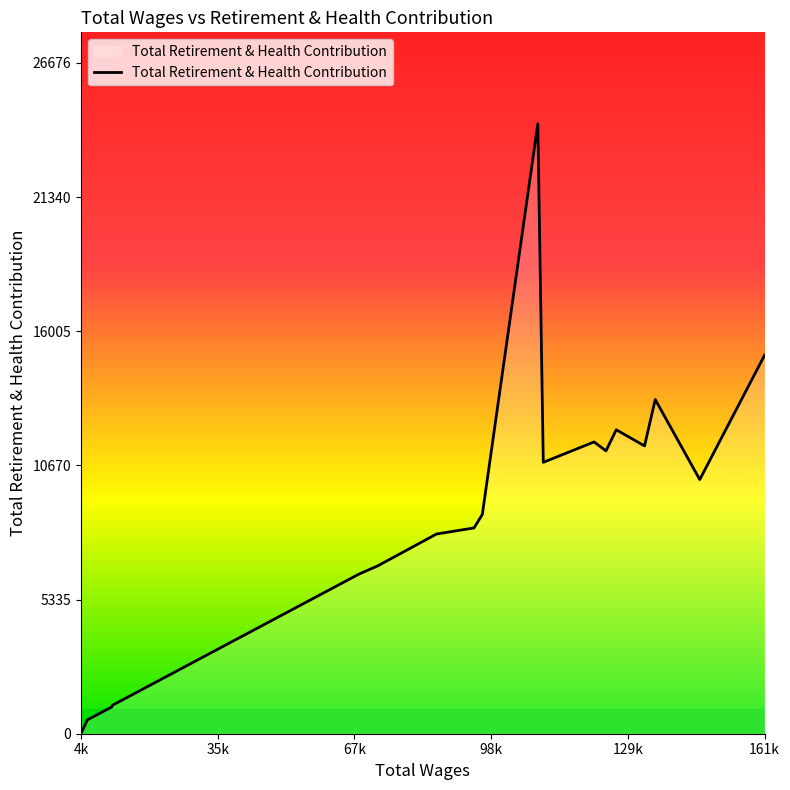

What is the maximum value shown in the chart?

24251